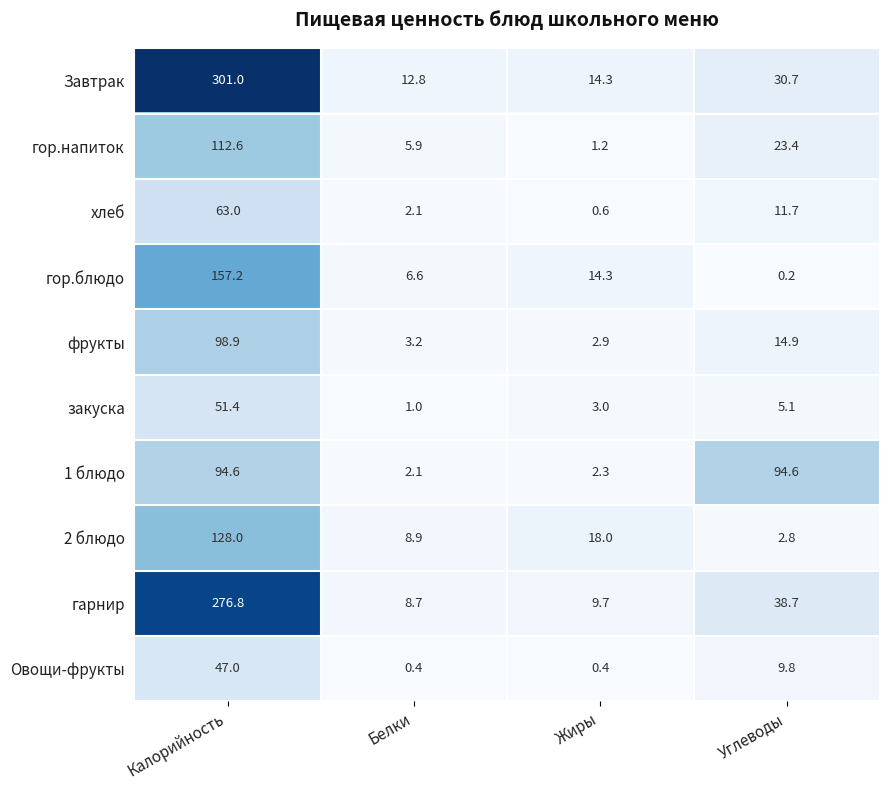

What is the minimum value for хлеб?

0.6